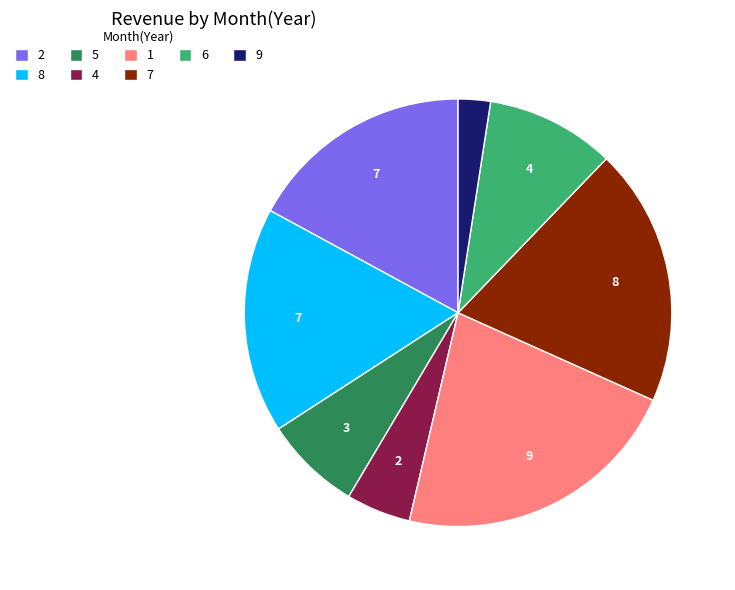

The 1 slice represents 22% of the pie. True or false?

True